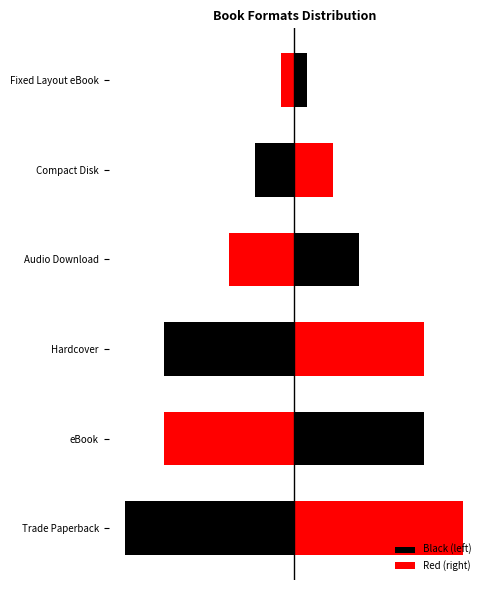

Is it true that Red equals 6 at Blended?

False